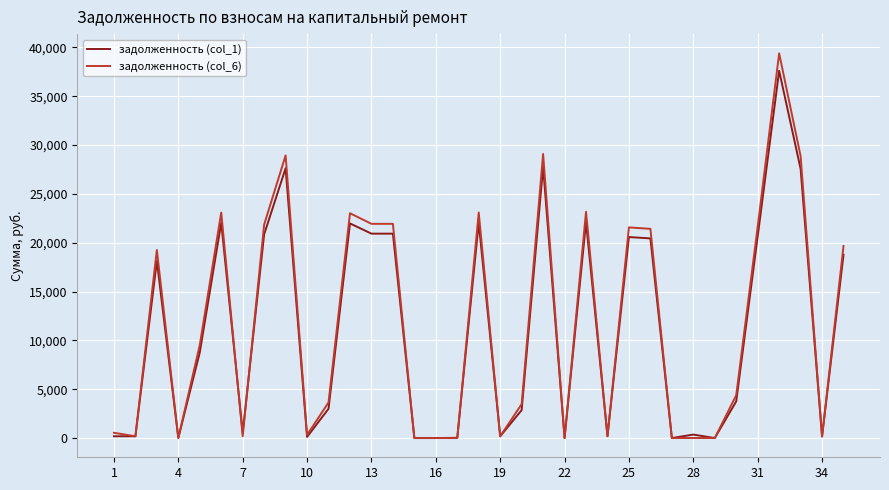

What is the highest value of the задолженность (col_6) series?

39385.3